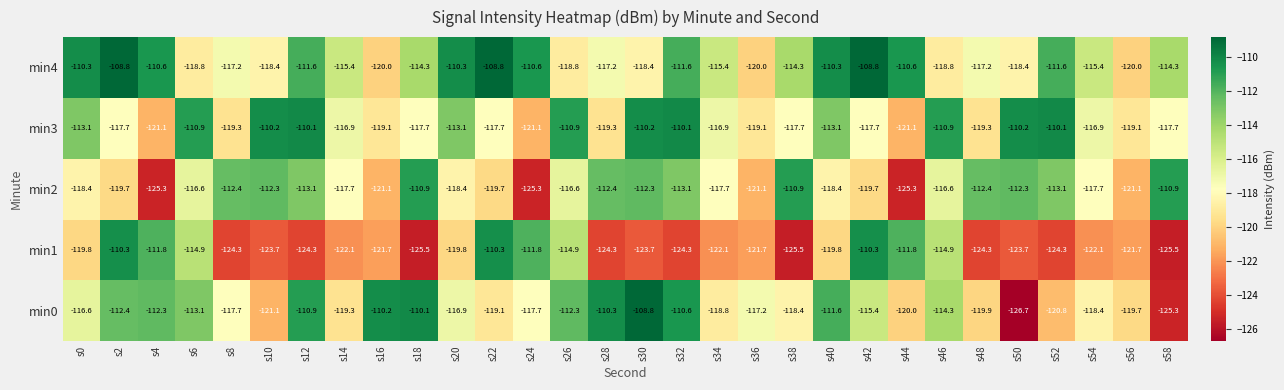

How many data points does each series have?

30